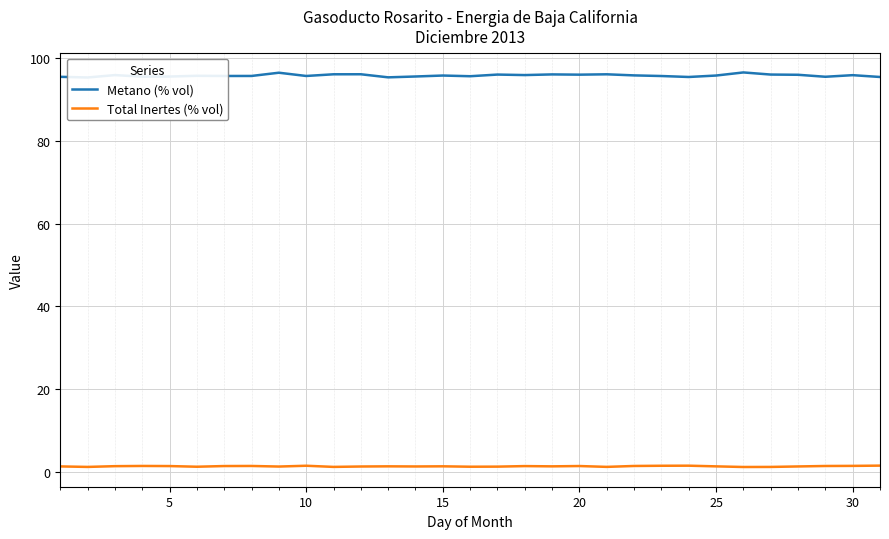

What is the total value across all series at 15?

97.1